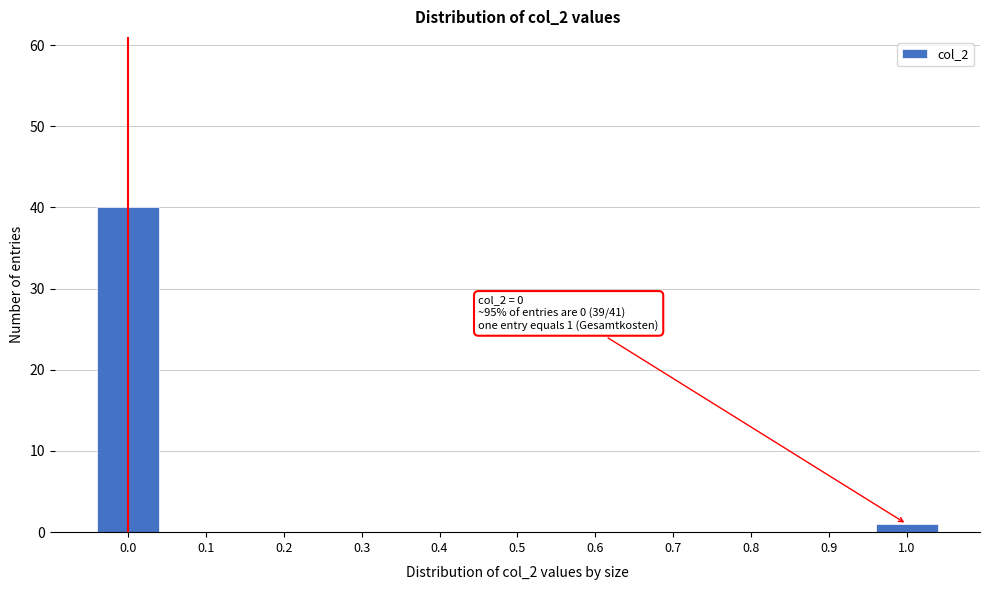

Reading left to right, transcribe all the data shown in this chart.

0.0=40	0.1=0	0.2=0	0.3=0	0.4=0	0.5=0	0.6=0	0.7=0	0.8=0	0.9=0	1.0=1